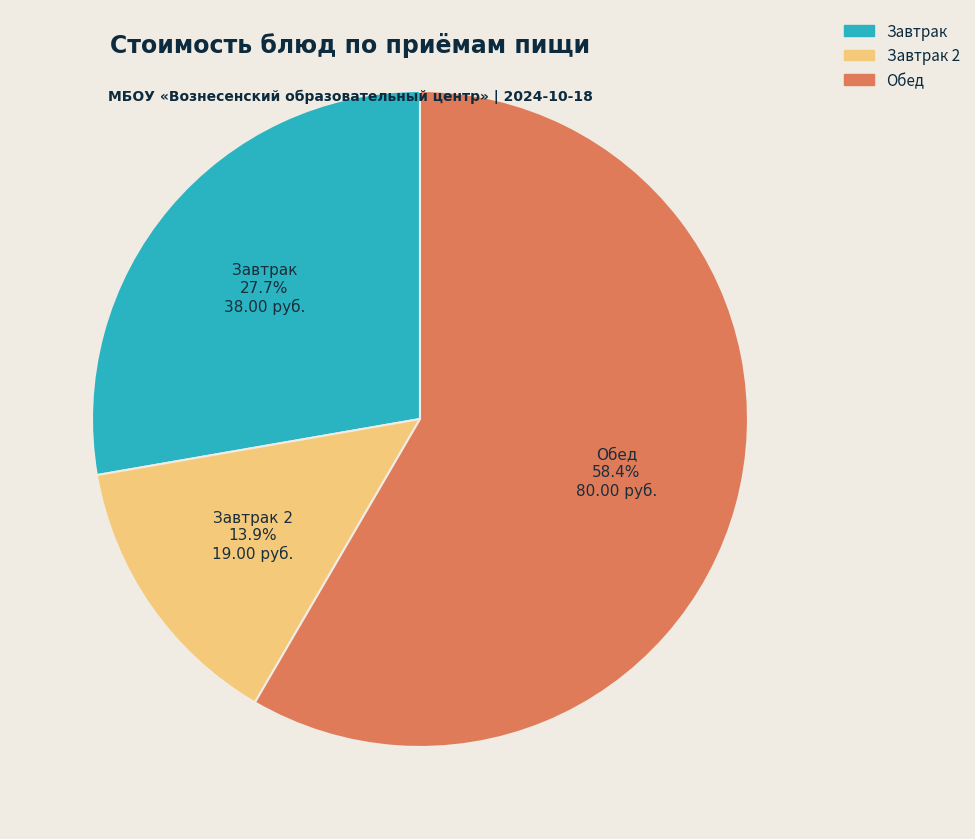

Is there a majority slice in this chart?

Yes